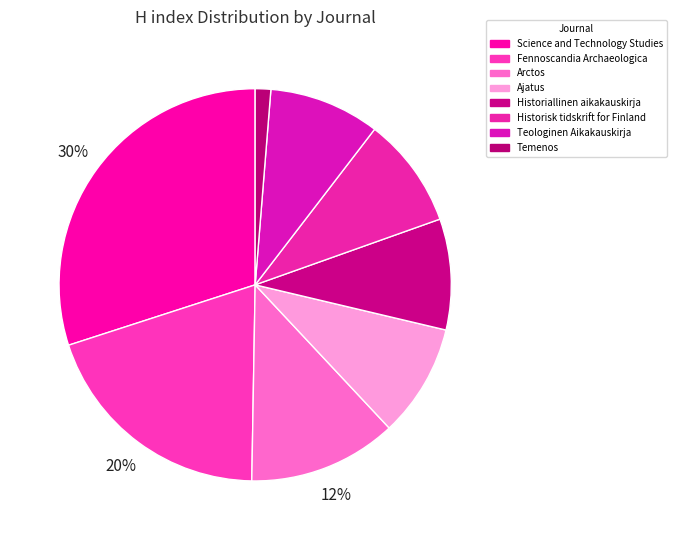

Count the number of slices in the pie.

8